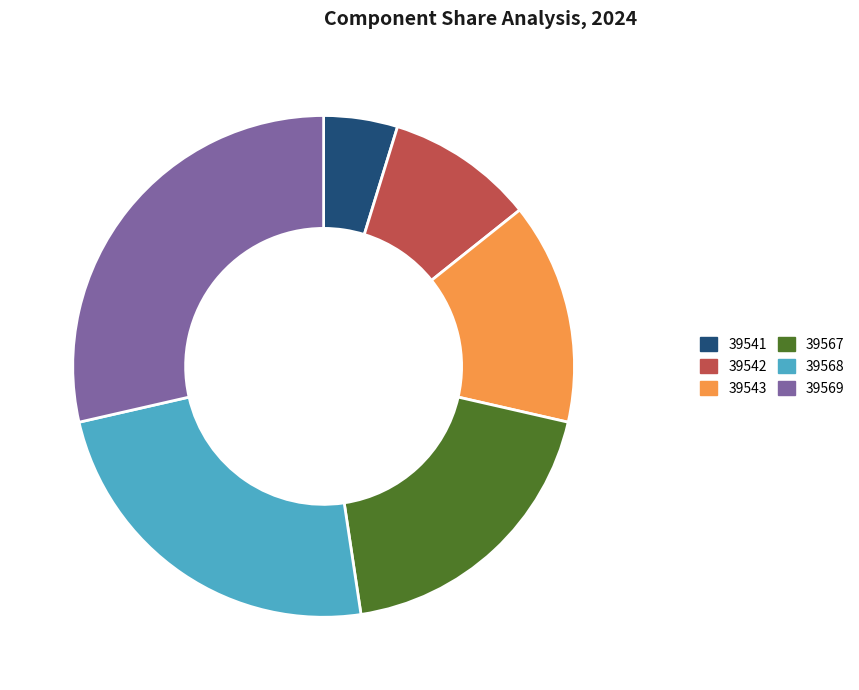

The 39568 slice represents 35% of the pie. True or false?

False